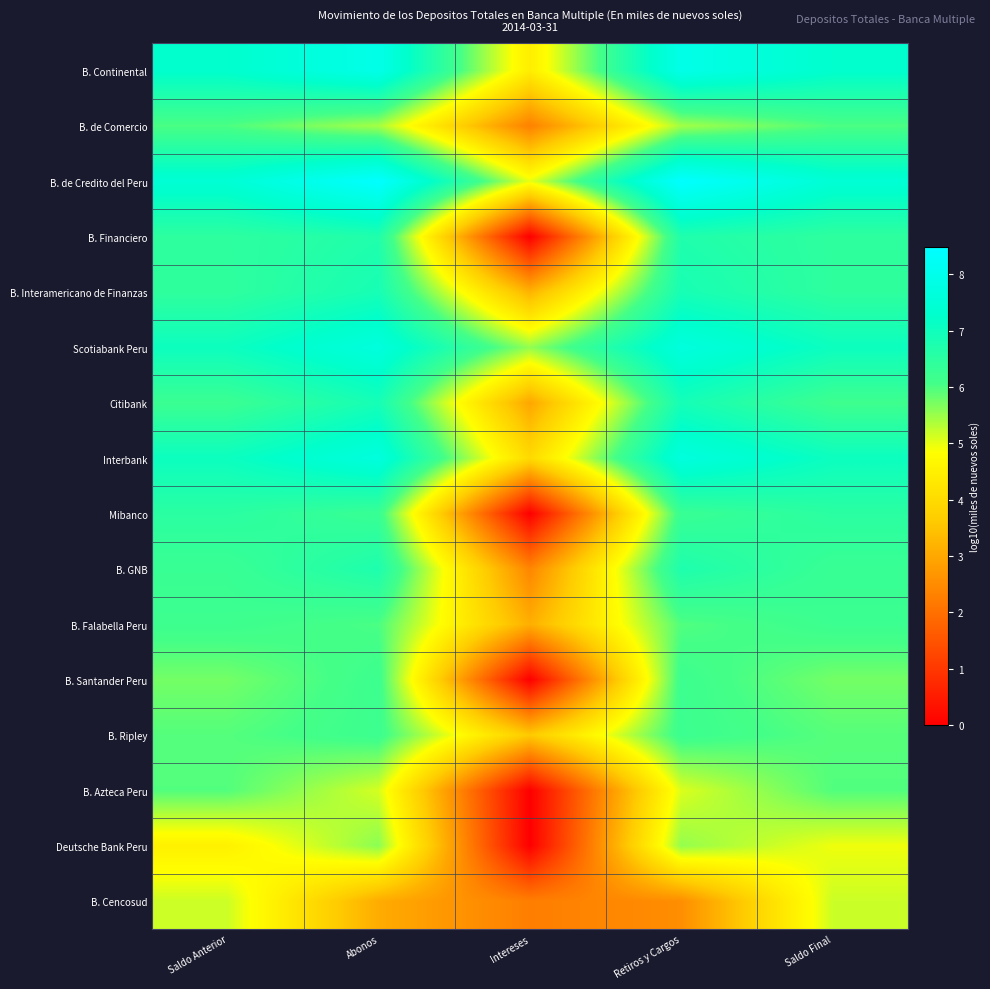

At which category does the chart reach its minimum across all series?

Intereses